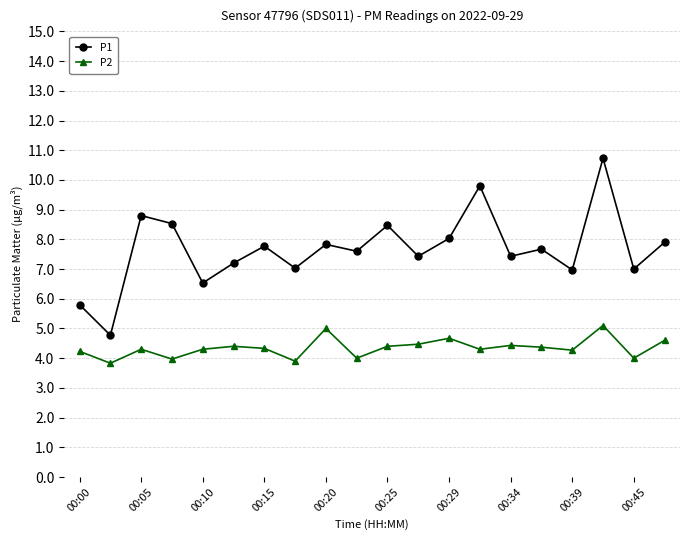

What is the value of the P1 point at the 14th from the left?

9.8